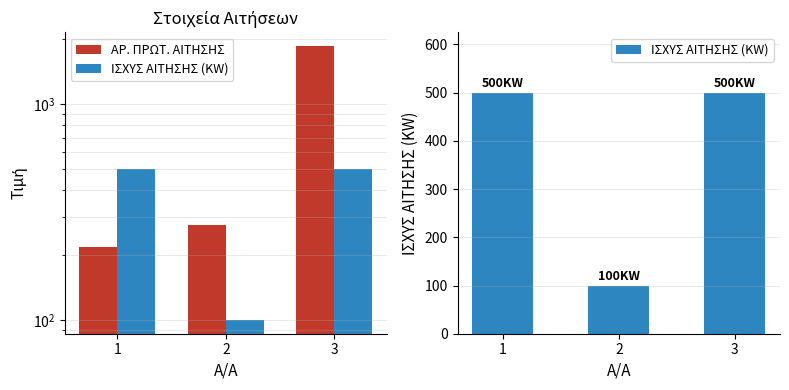

What is the sum of the ΑΡ. ΠΡΩΤ. ΑΙΤΗΣΗΣ values at 3 and 1?

2079